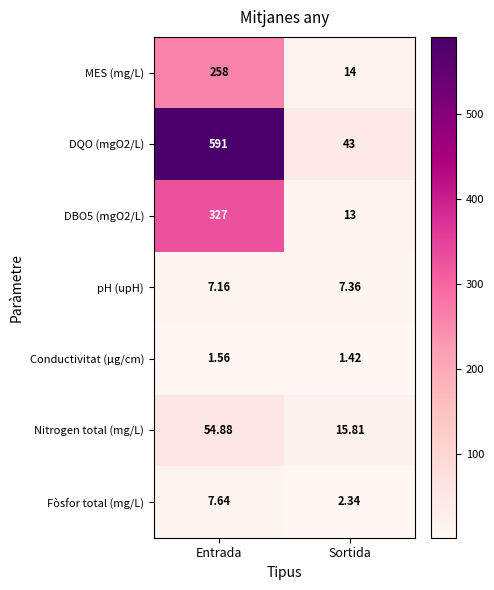

Where is Conductivitat (µg/cm) nearest to the value 1?

Sortida